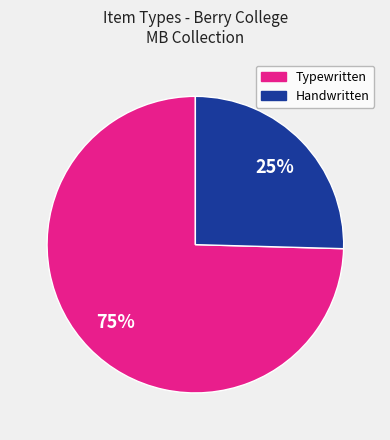

To the nearest percent, what is the average slice percentage?

50%